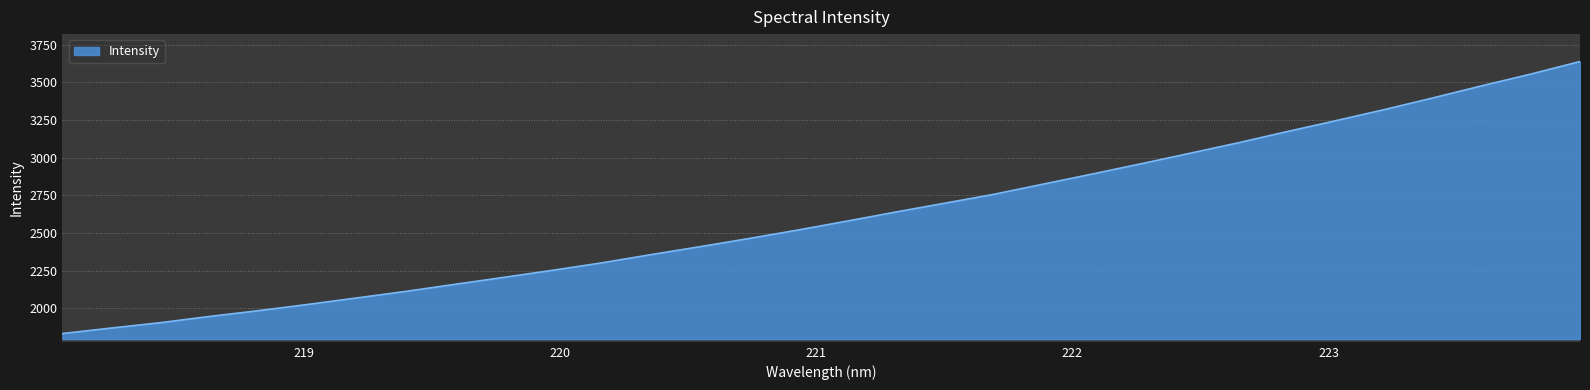

What is the smallest value displayed?

1832.9